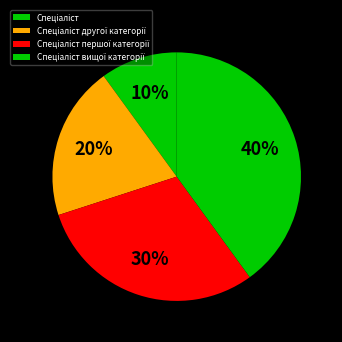

What is the largest slice in the pie chart?

Спеціаліст вищої категорії